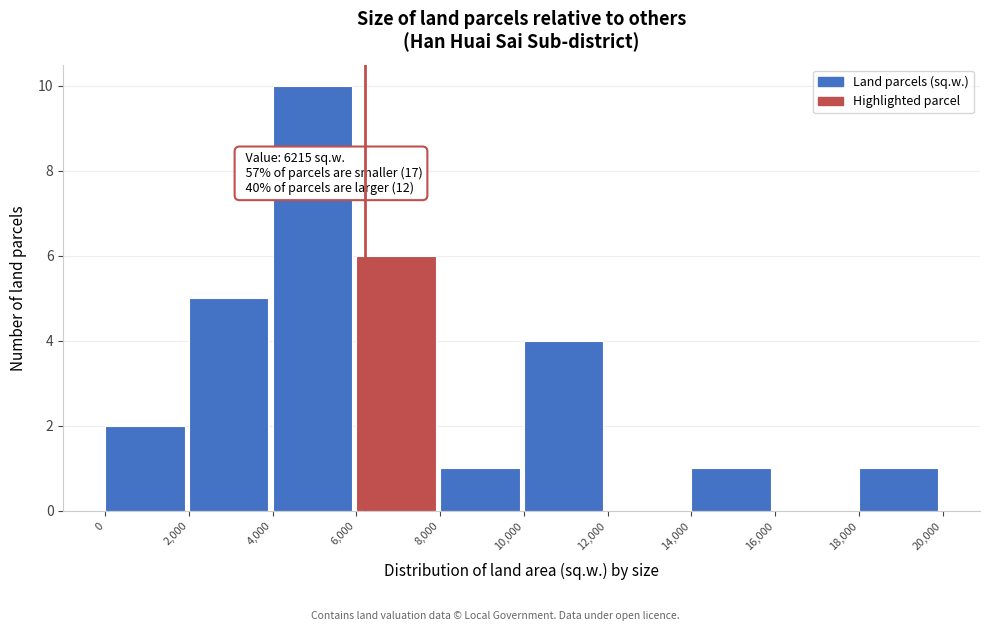

Over which range of the x-axis is the bar tallest?

4,000 to 6,000